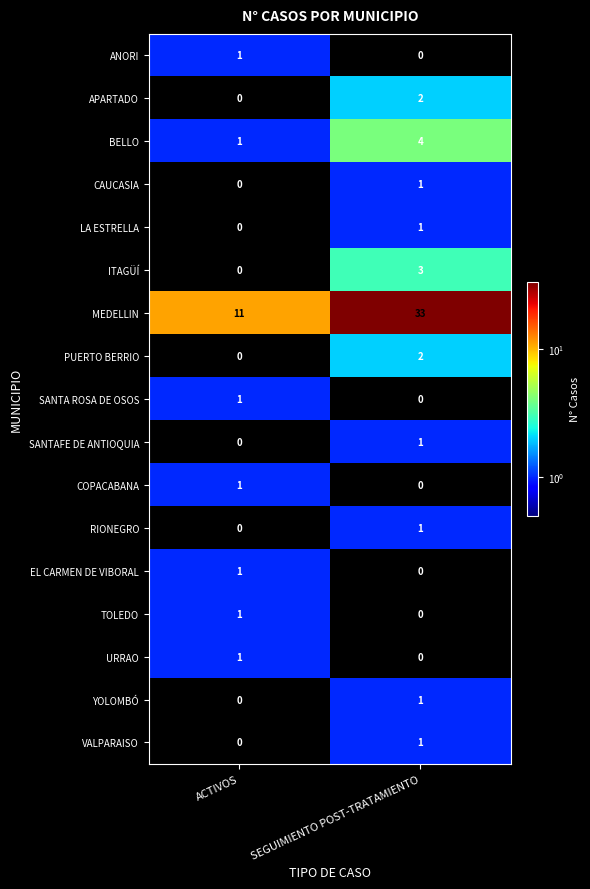

What is the total value across all series at SEGUIMIENTO POST-TRATAMIENTO?

50